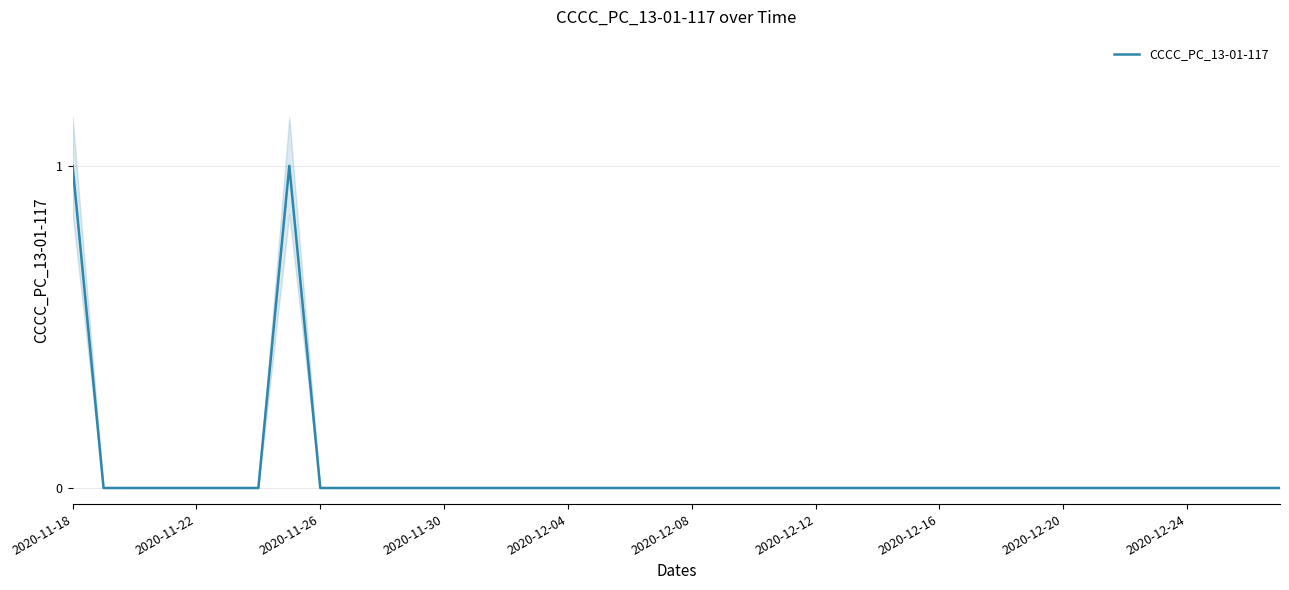

What is the difference between the second highest and minimum values?

1